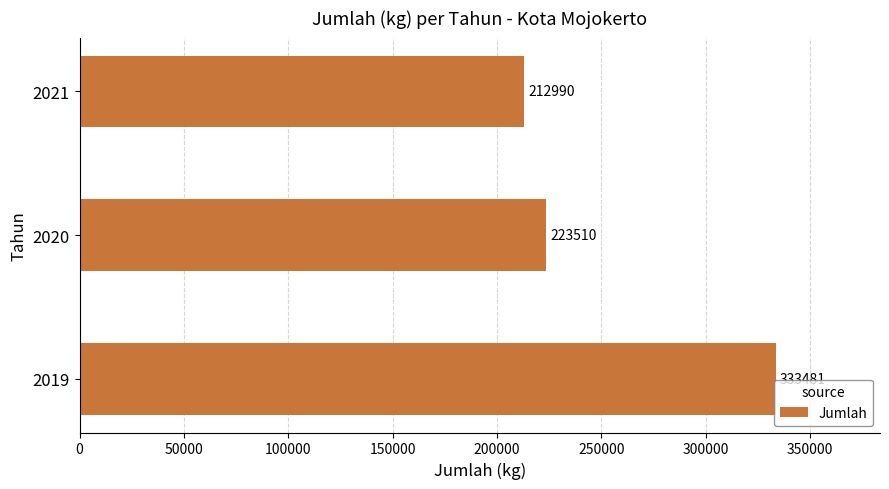

At which category does the chart reach its minimum across all series?

2021